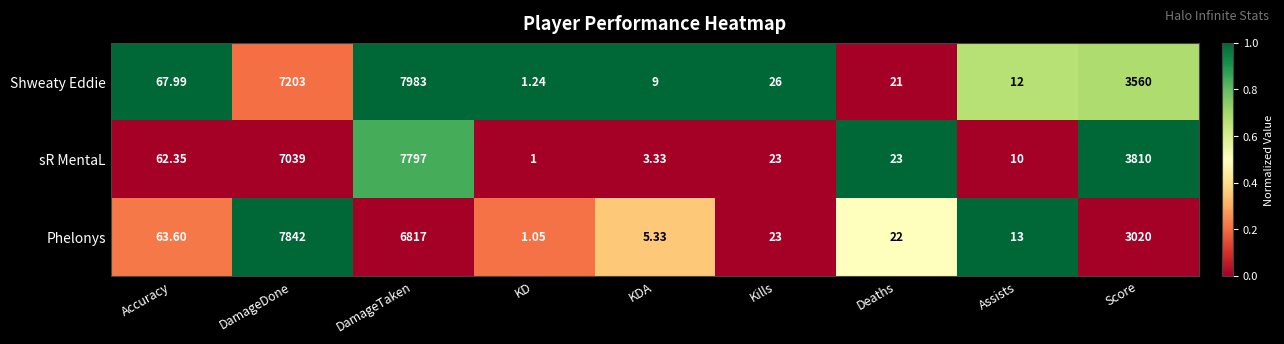

At which category is the sum across all series the highest?

DamageTaken